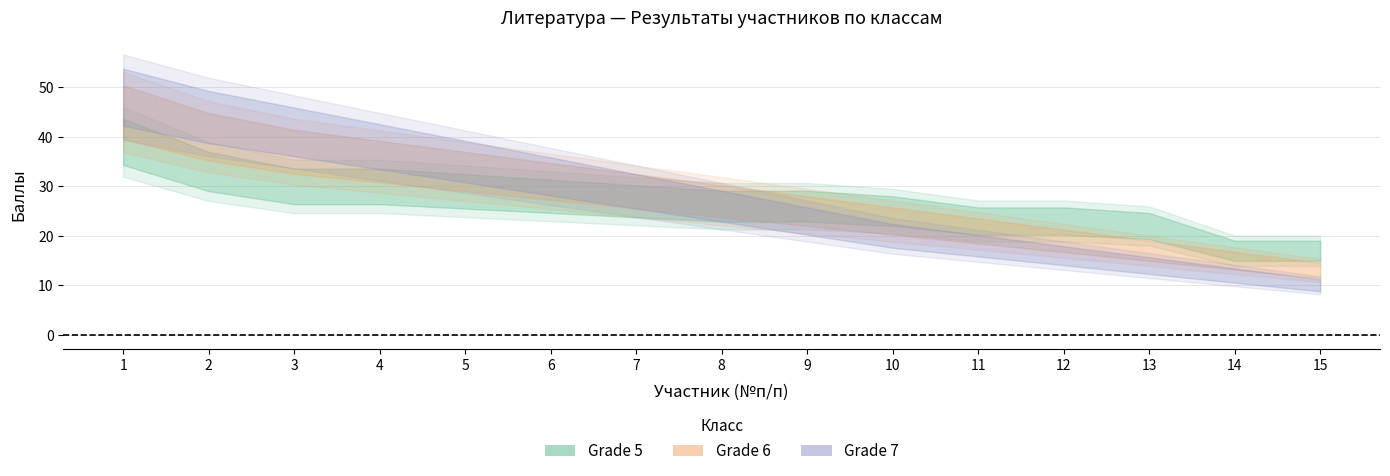

What are all the series names shown in the legend?

Grade 5, Grade 6, Grade 7